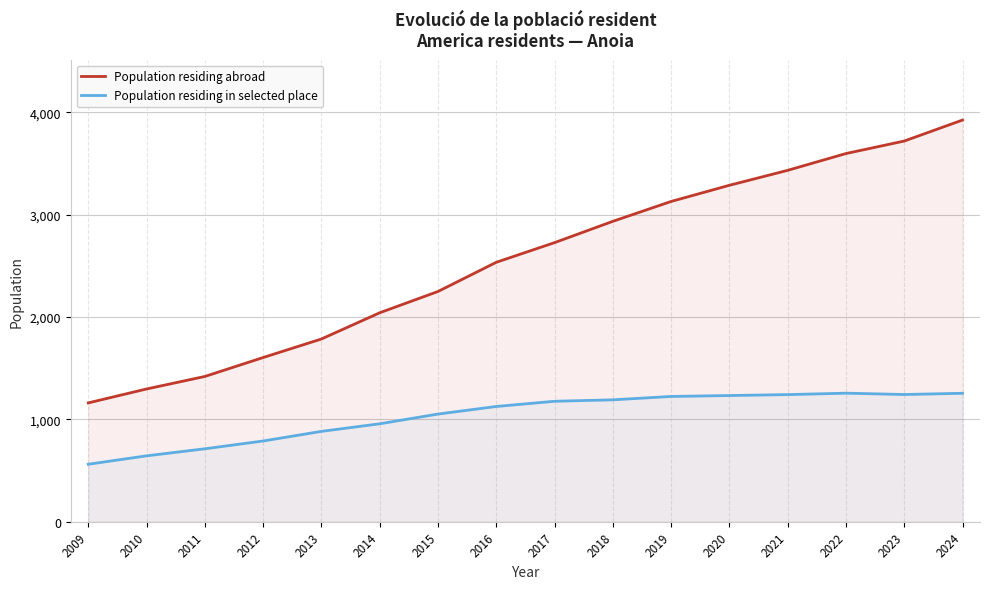

At which label does Population residing abroad first exceed 2726?

2018